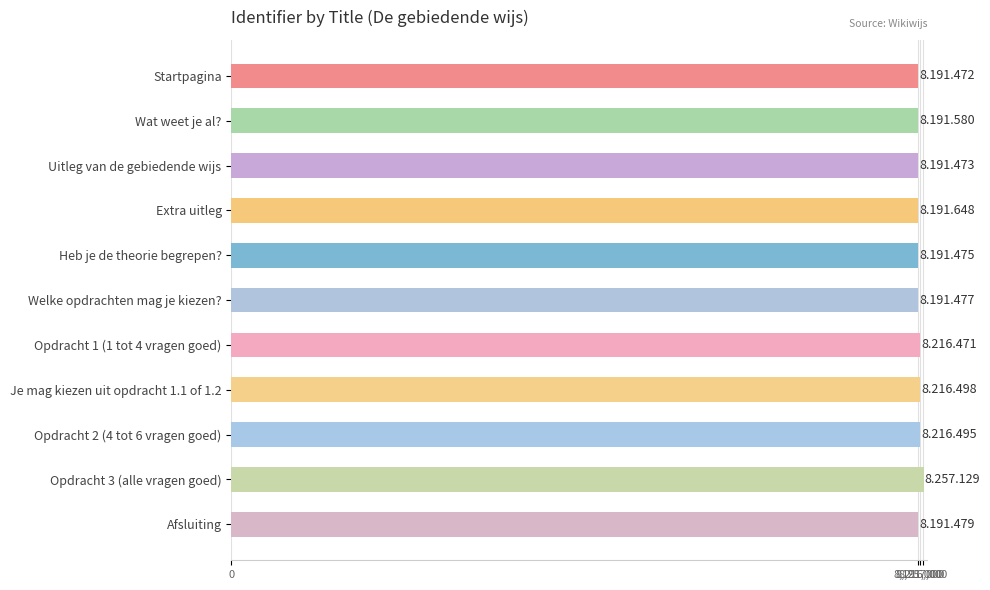

What is the label of the 7th bar from the bottom?

Heb je de theorie begrepen?